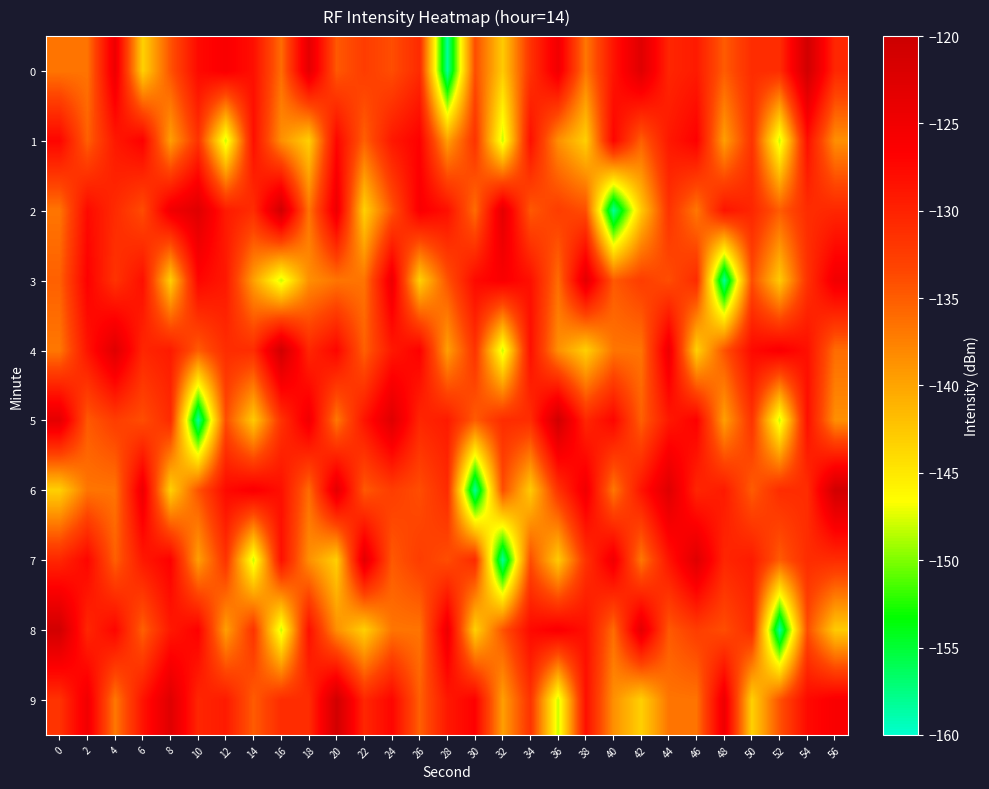

Which category has the lowest value across all series?

28